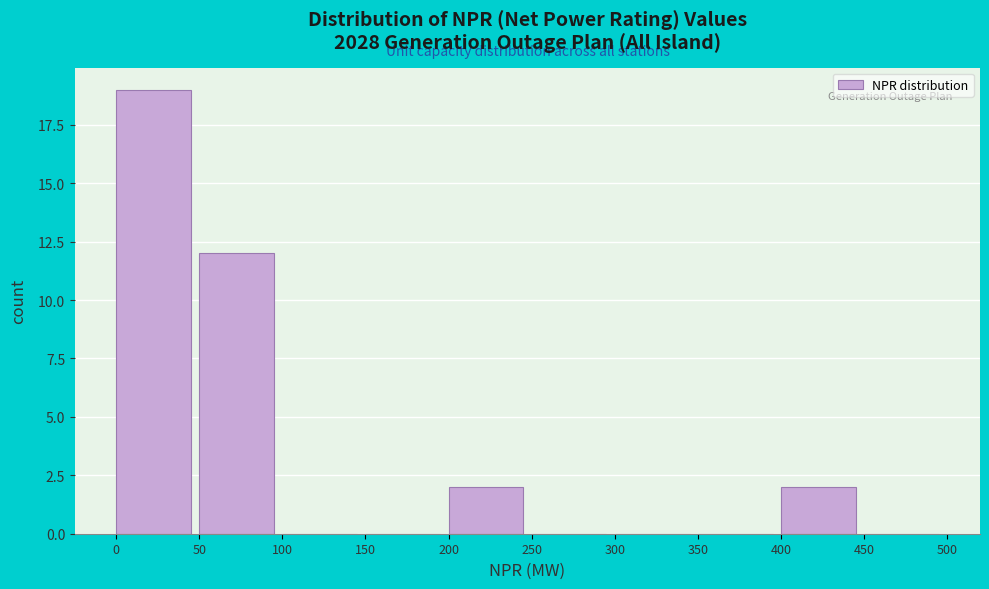

Reading left to right, list every bar in this chart as the range it spans on the x-axis followed by its height. The values are not printed on the chart, so give them approximately, as read against the axis.

0 to 50: 19
50 to 100: 12
100 to 150: 0
150 to 200: 0
200 to 250: 2
250 to 300: 0
300 to 350: 0
350 to 400: 0
400 to 450: 2
450 to 500: 0